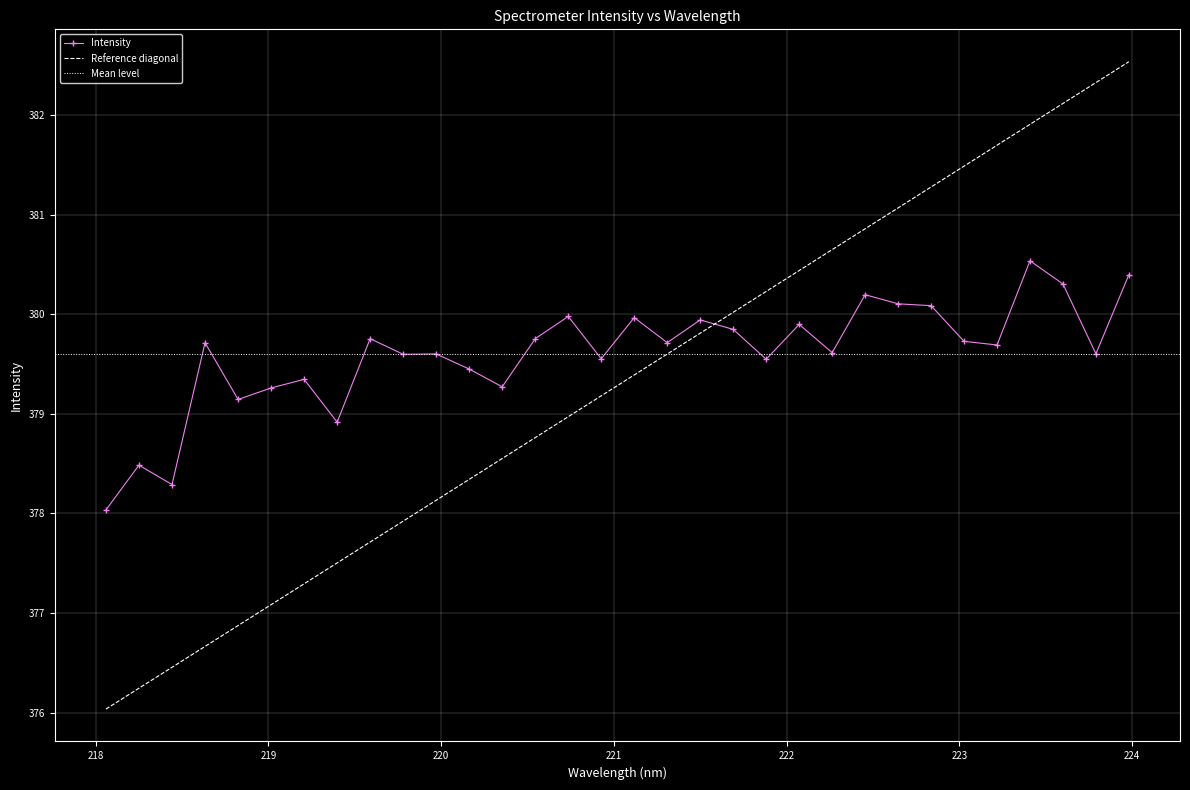

Reading left to right, transcribe all the data shown in this chart.

378.0	378.5	378.3	379.7	379.1	379.3	379.3	378.9	379.8	379.6	379.6	379.4	379.3	379.8	380.0	379.6	380.0	379.7	379.9	379.8	379.5	379.9	379.6	380.2	380.1	380.1	379.7	379.7	380.5	380.3	379.6	380.4